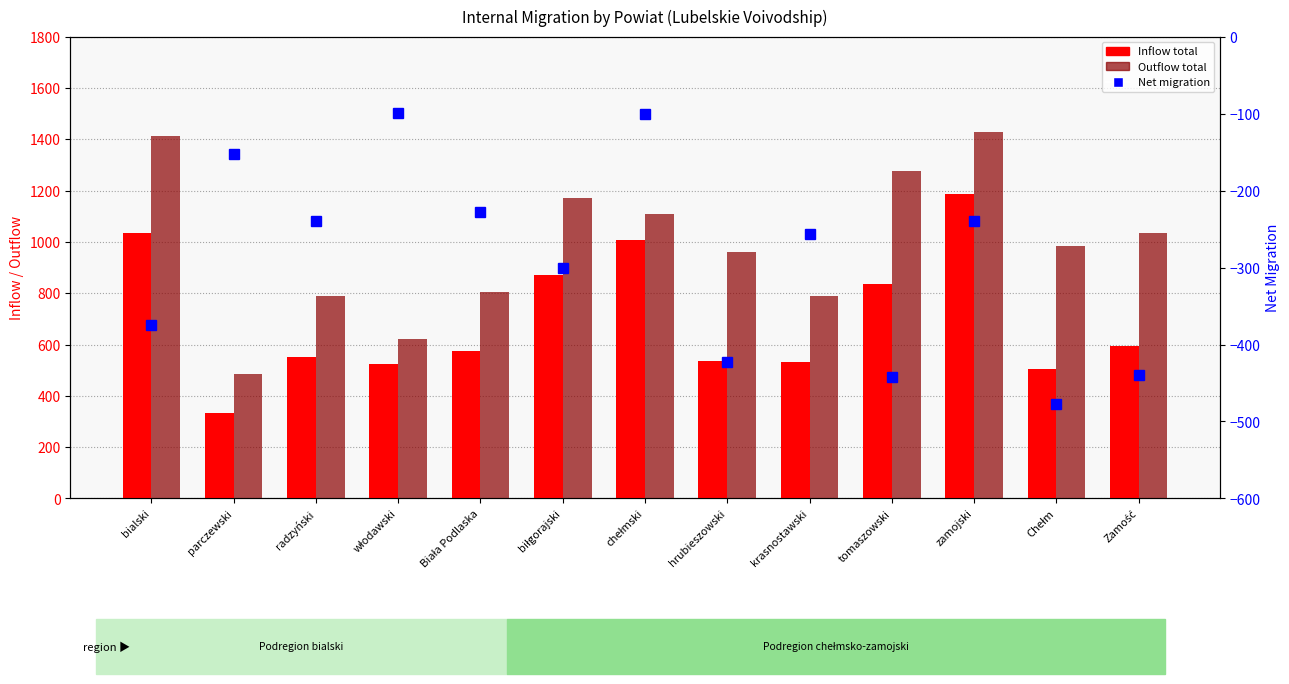

What is the label of the 10th bar from the right?

włodawski